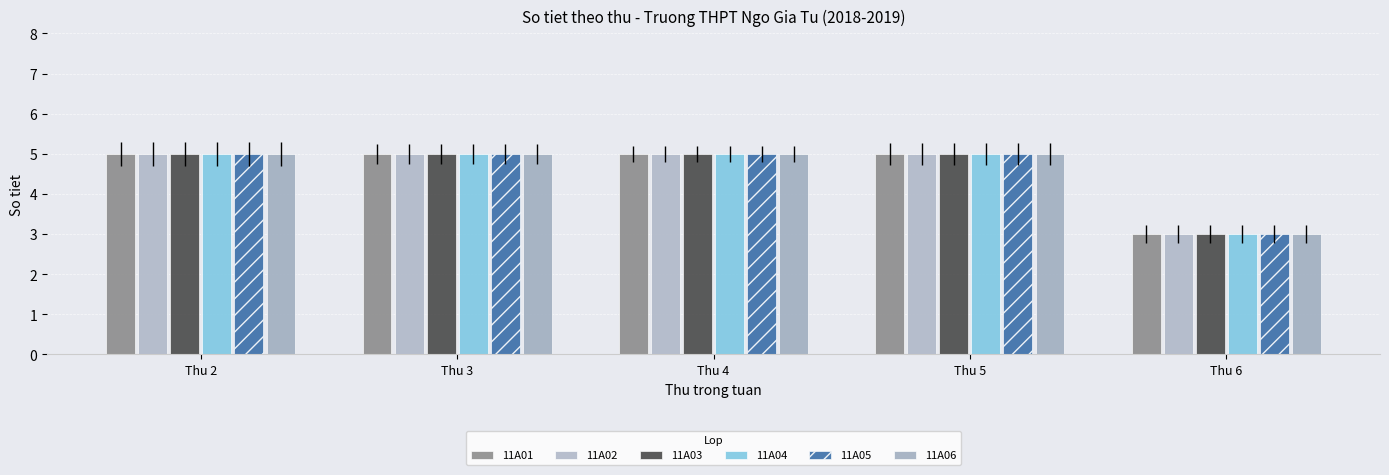

What is the value of the 11A06 bar at the 1st from the left?

5